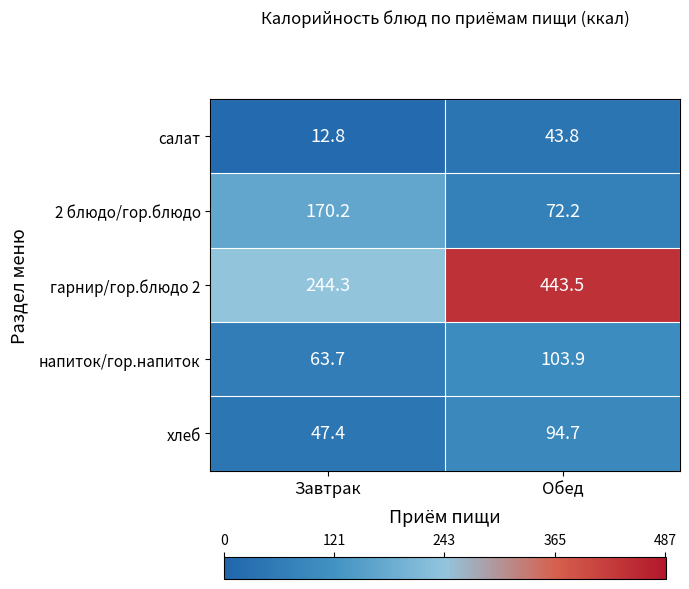

At which category is the sum across all series the highest?

Обед